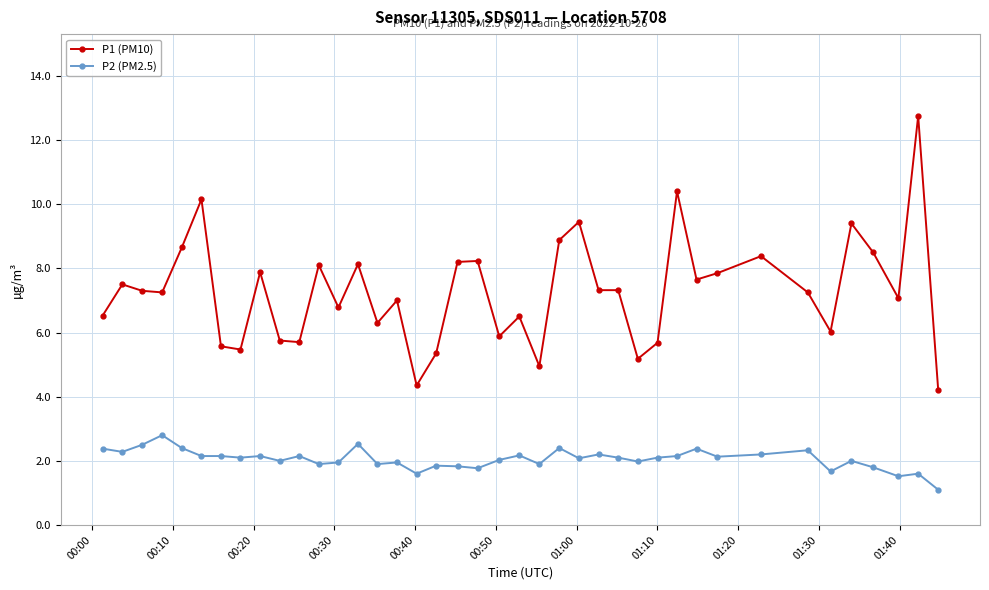

True or false: P1 (PM10) has more than 2 points higher than both neighbors.

True